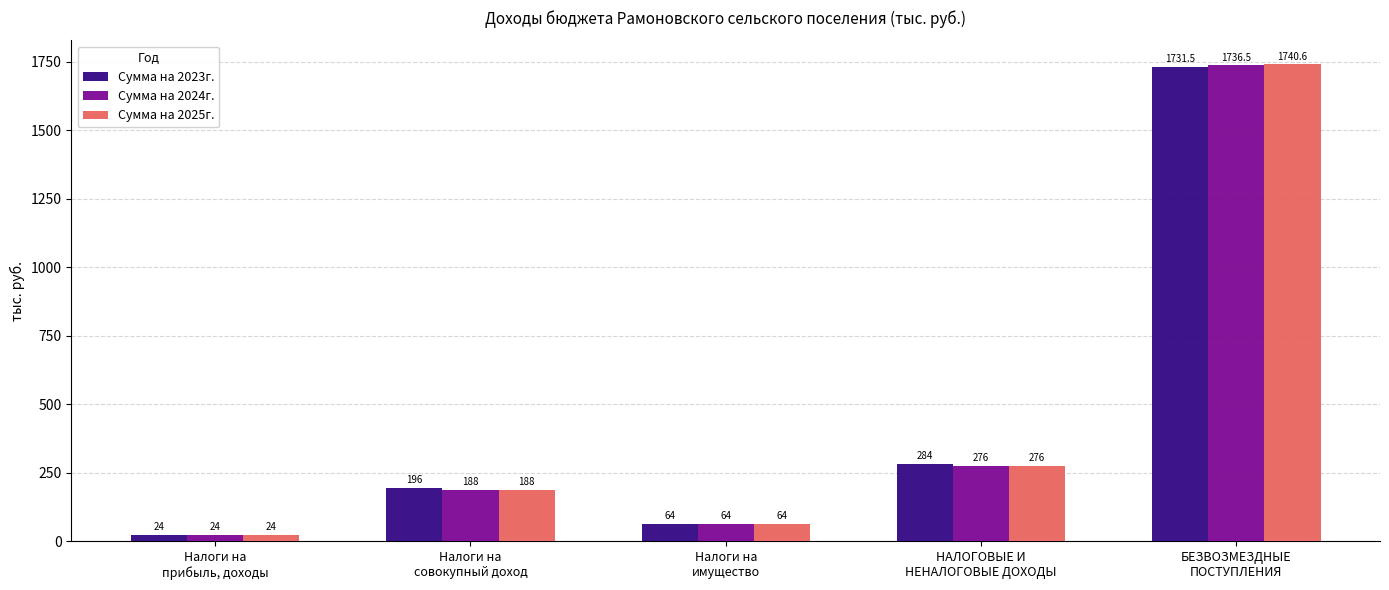

True or false: Сумма на 2023г. has a value of 284.0 at НАЛОГОВЫЕ И
НЕНАЛОГОВЫЕ ДОХОДЫ.

True